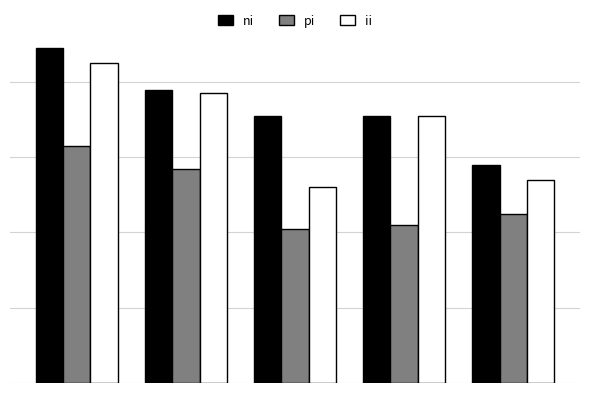

List the series in order of their overall mean, lowest first.

pi, ii, ni